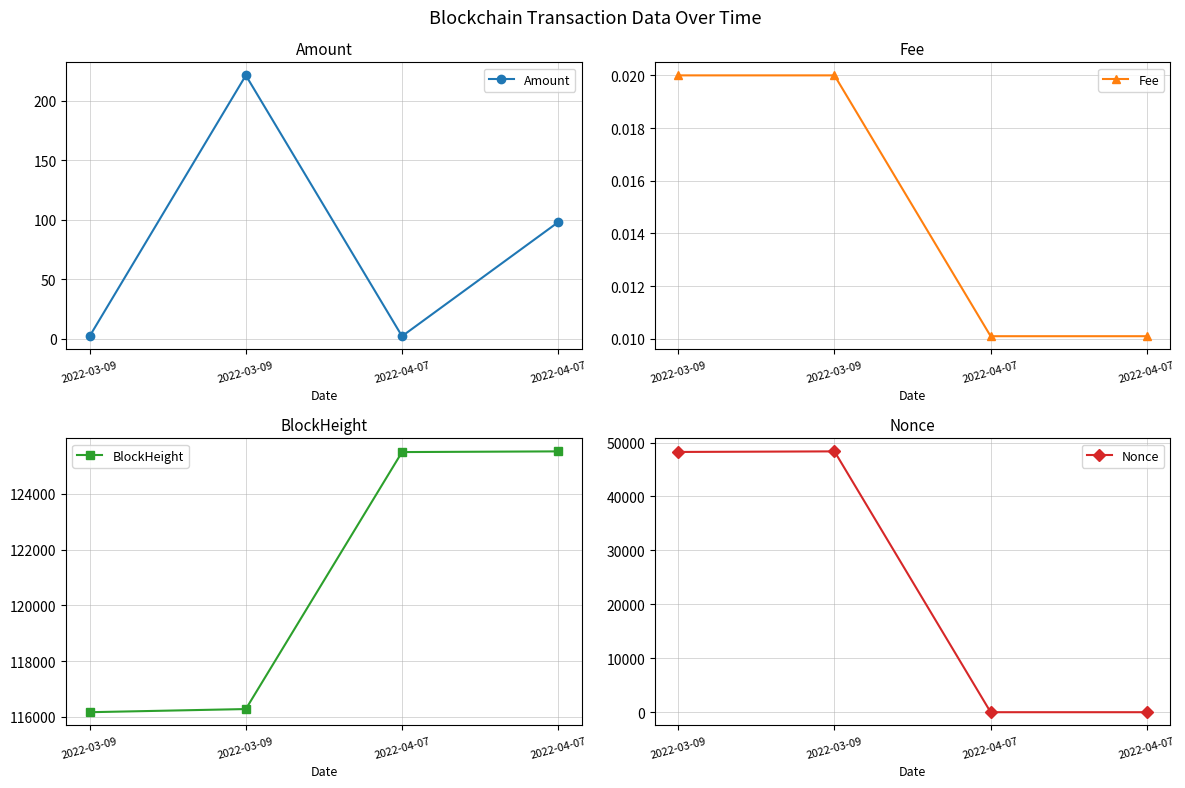

How many data points in Amount are above 98?

1